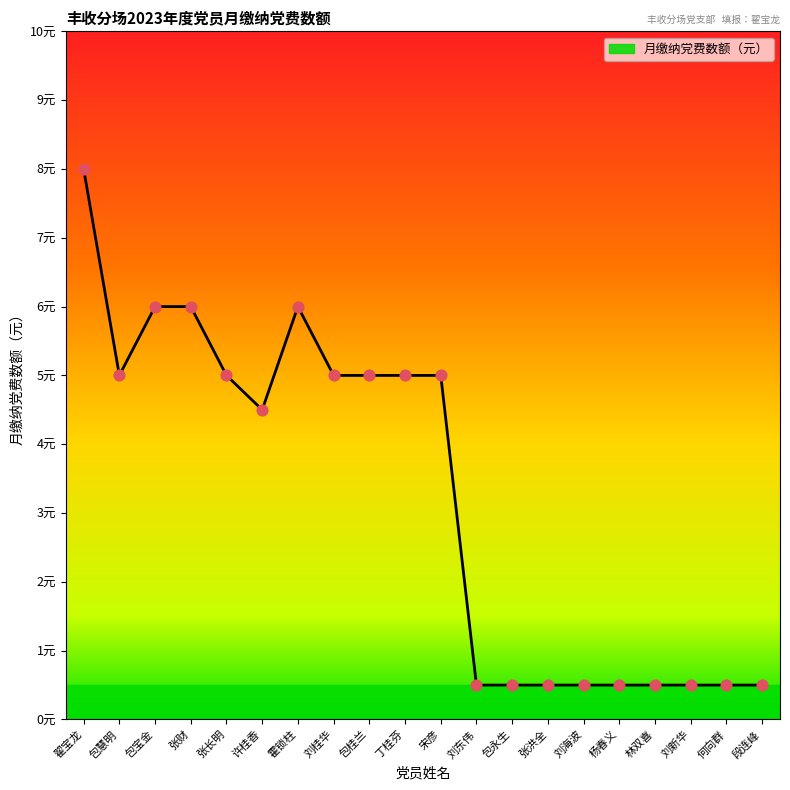

Between 翟宝龙 and 包桂兰, which is larger?

翟宝龙